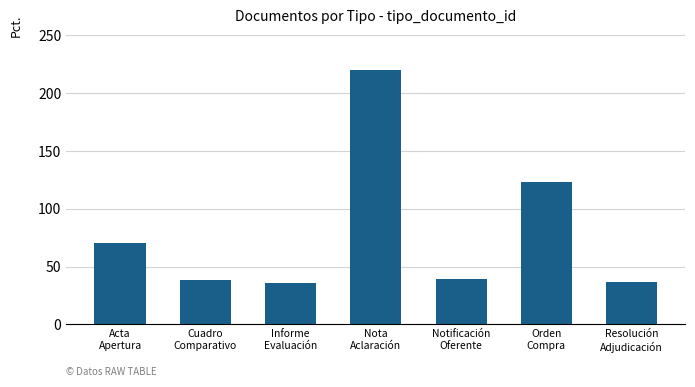

Approximately how many times larger is the value at Cuadro
Comparativo compared to Nota
Aclaración?

0.2